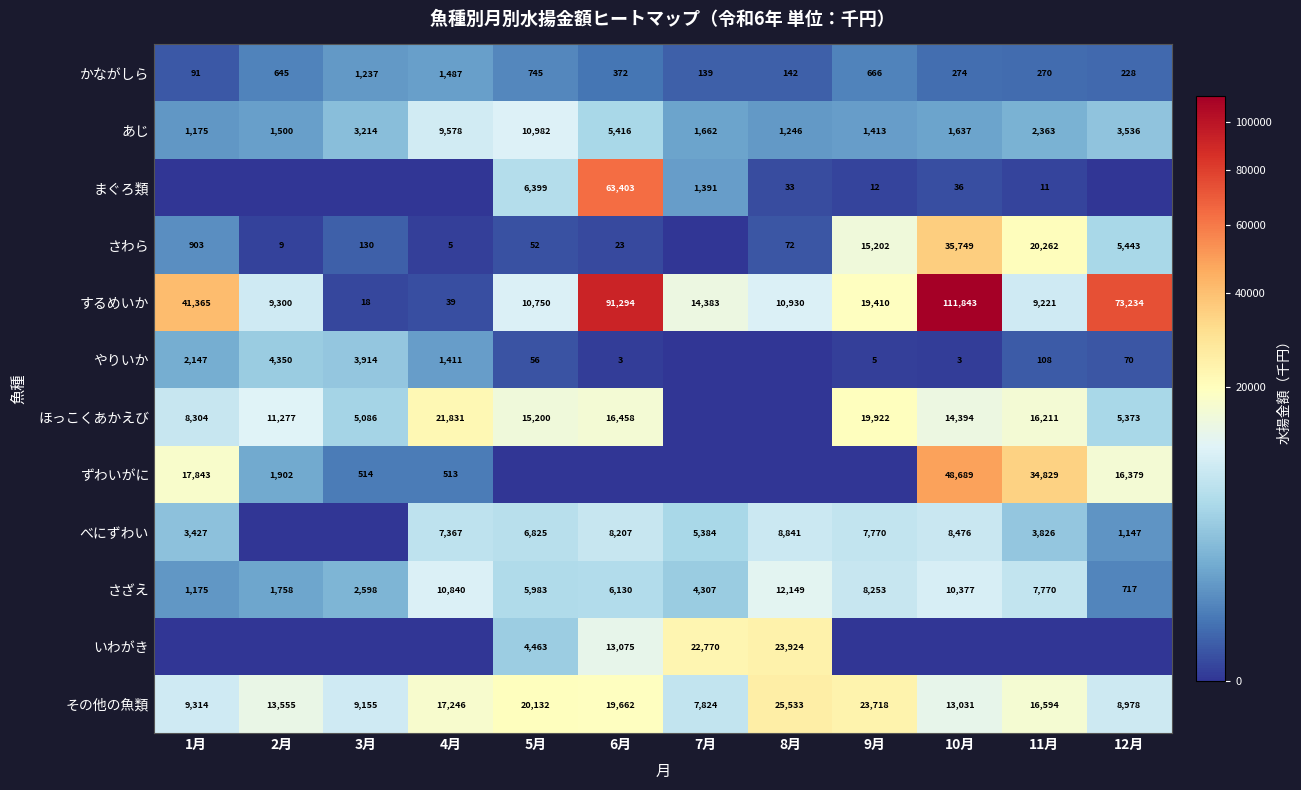

Is the value of まぐろ類 at 6月 greater than the value of その他の魚類 at 11月?

Yes